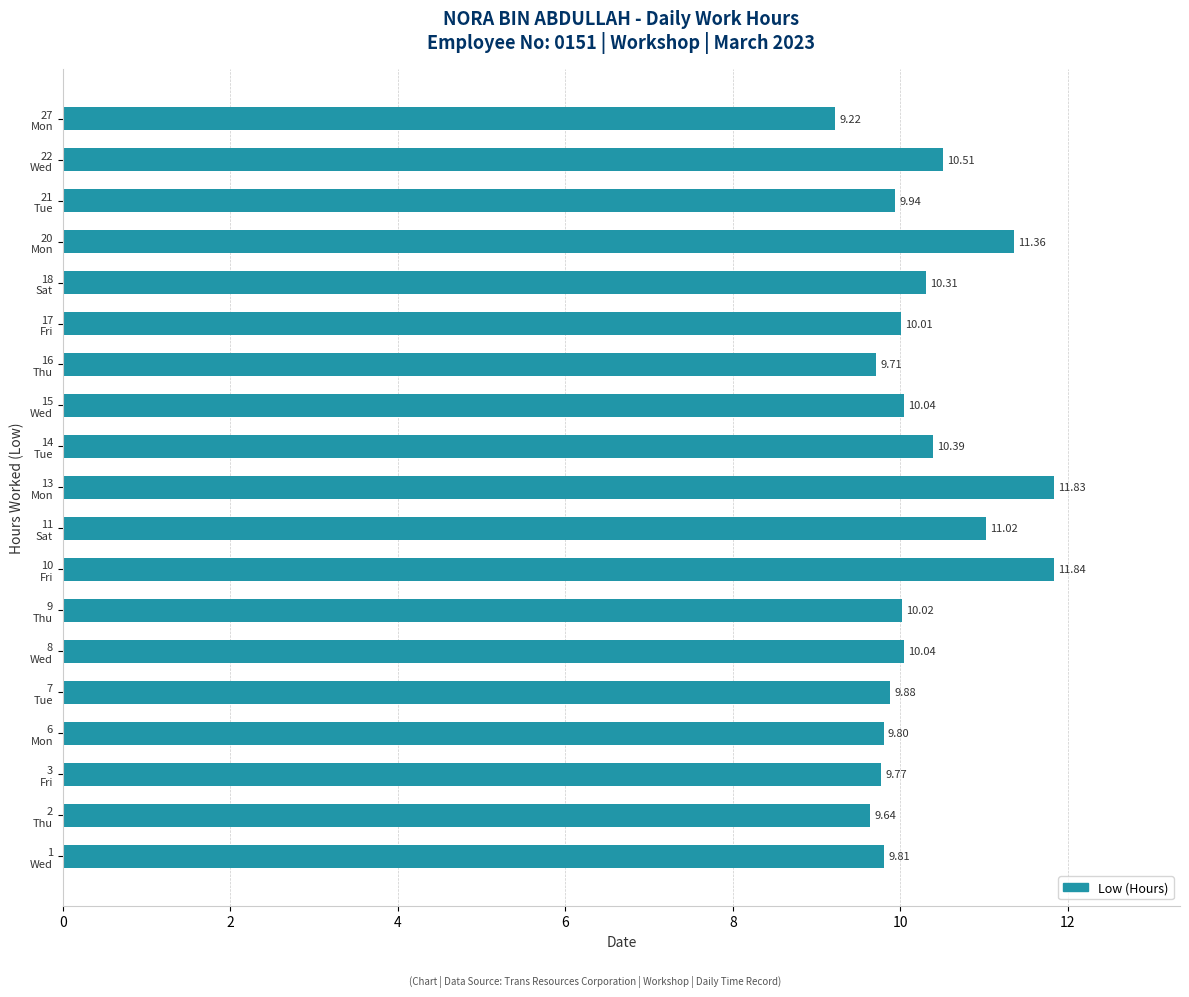

At which label is the value closest to 10?

17
Fri